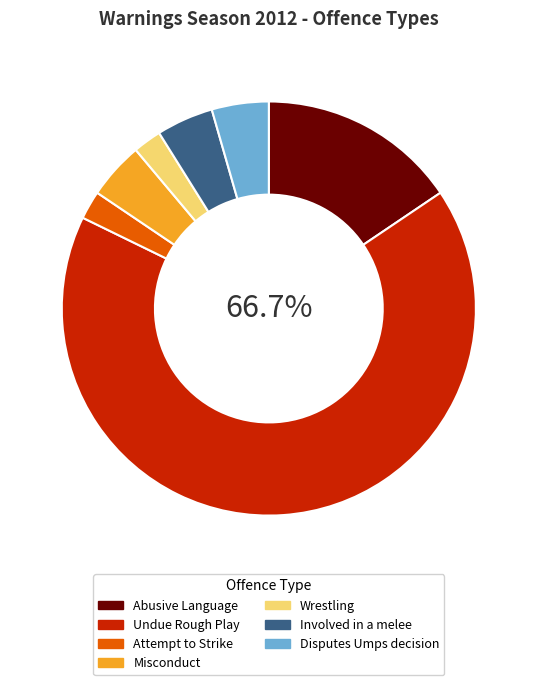

Is the sum of Disputes Umps decision and Abusive Language greater than half?

No